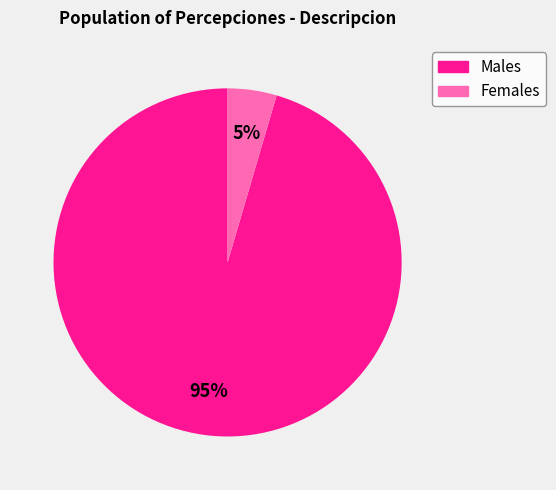

Does any single category account for the majority?

Yes